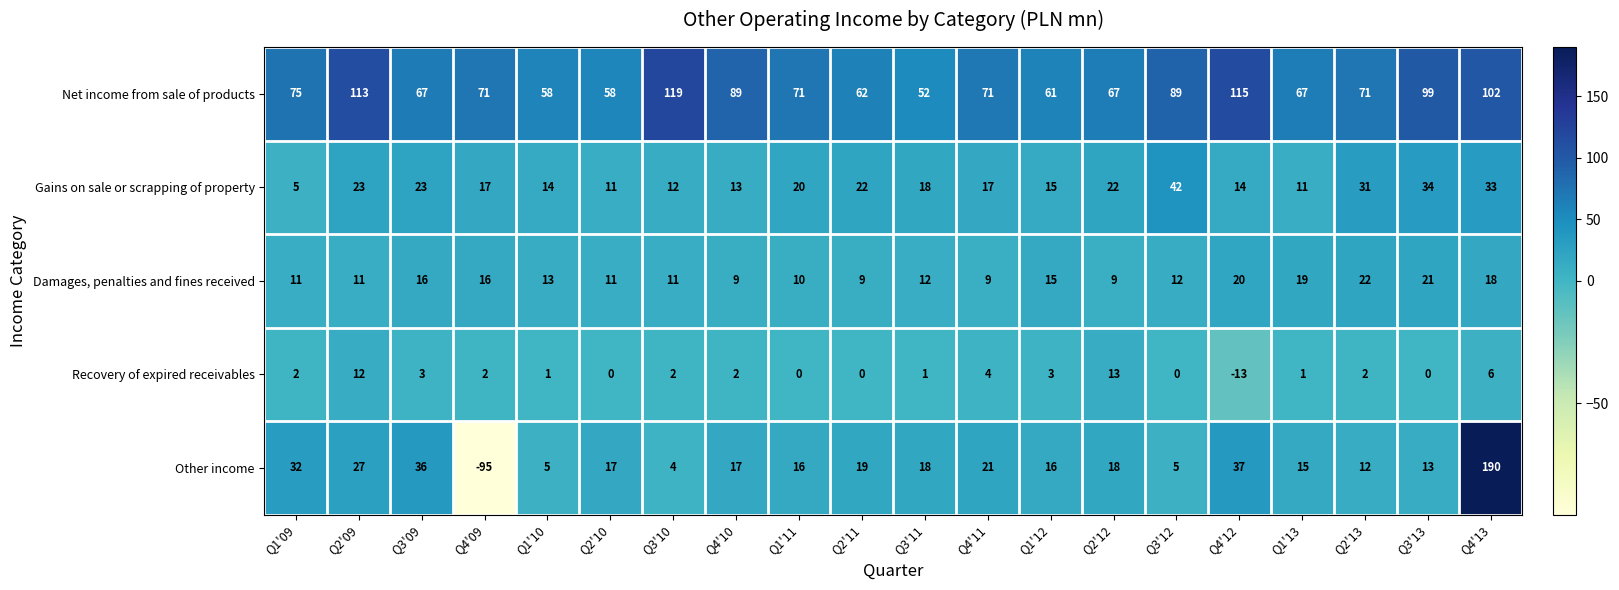

What is the approximate value of Damages, penalties and fines received at Q2'09, to the nearest 10?

10